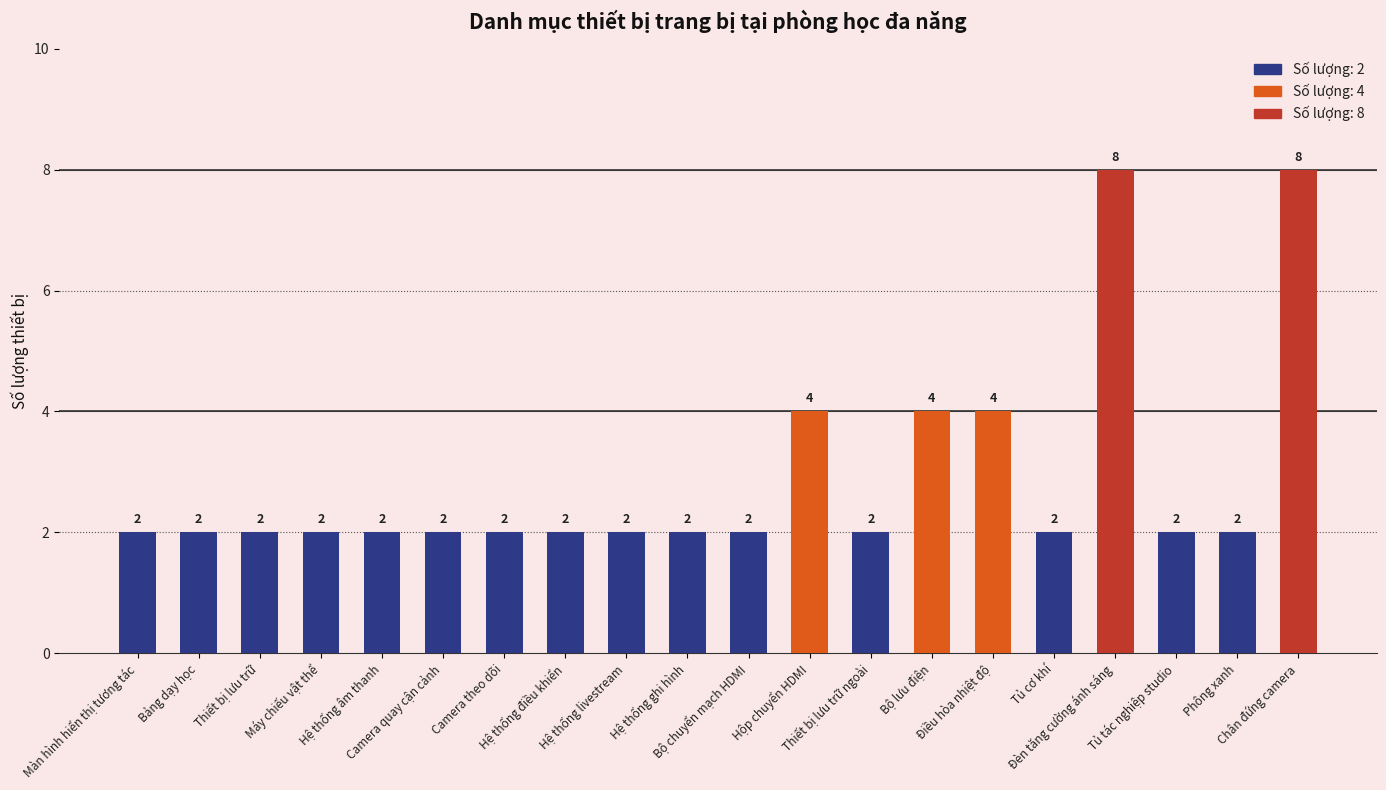

What is the label of the 20th bar from the left?

Chân đứng camera